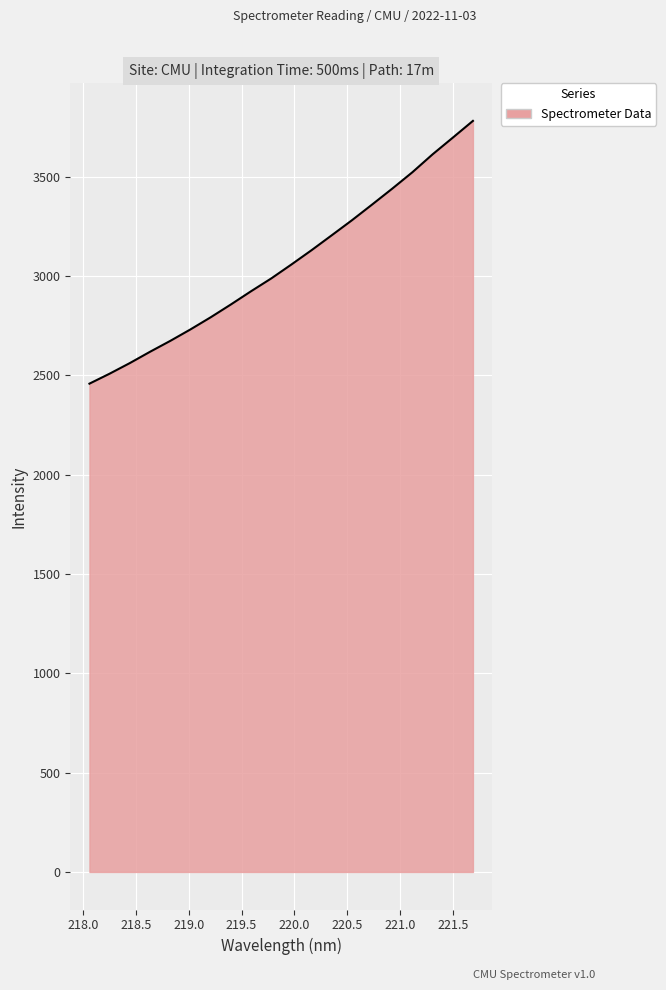

What is the difference between the maximum and minimum values?

1322.9